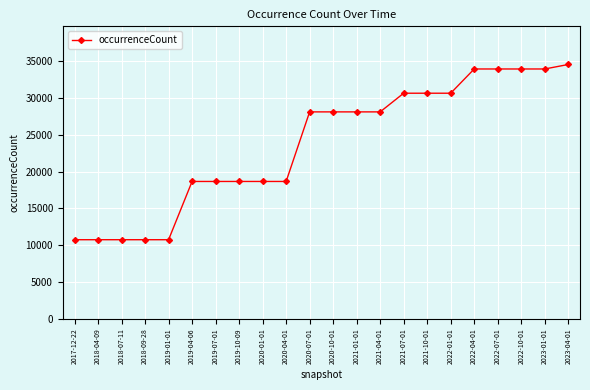

Reading left to right, list all the values displayed in this chart.

2017-12-22=10756	2018-04-09=10756	2018-07-11=10756	2018-09-28=10756	2019-01-01=10756	2019-04-06=18675	2019-07-01=18675	2019-10-09=18675	2020-01-01=18675	2020-04-01=18675	2020-07-01=28132	2020-10-01=28132	2021-01-01=28132	2021-04-01=28132	2021-07-01=30669	2021-10-01=30669	2022-01-01=30669	2022-04-01=33964	2022-07-01=33964	2022-10-01=33964	2023-01-01=33964	2023-04-01=34574